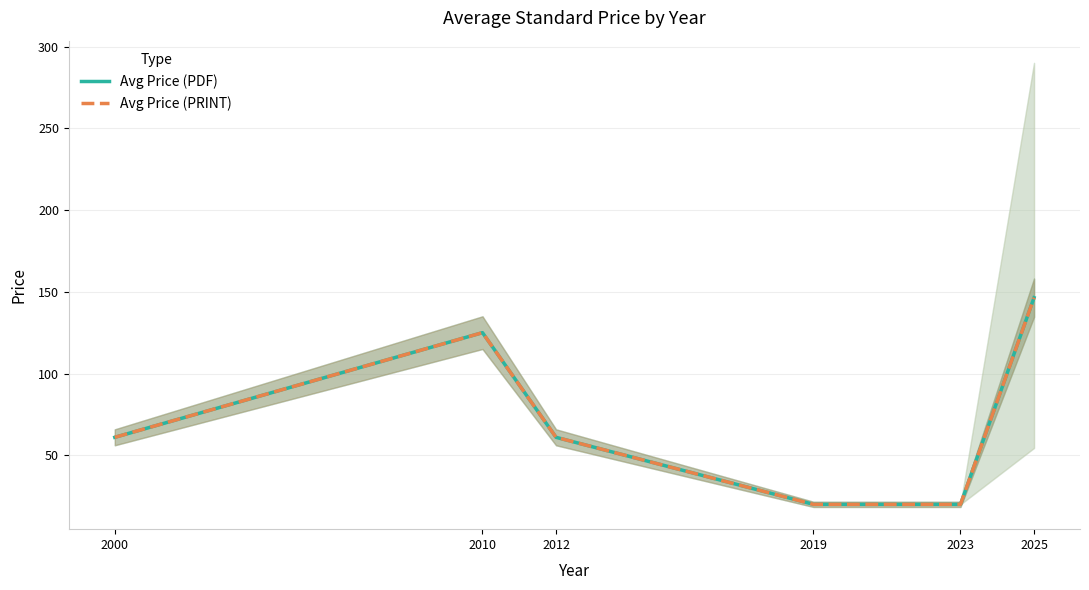

How many data points in Avg Price (PRINT) are less than 61?

2